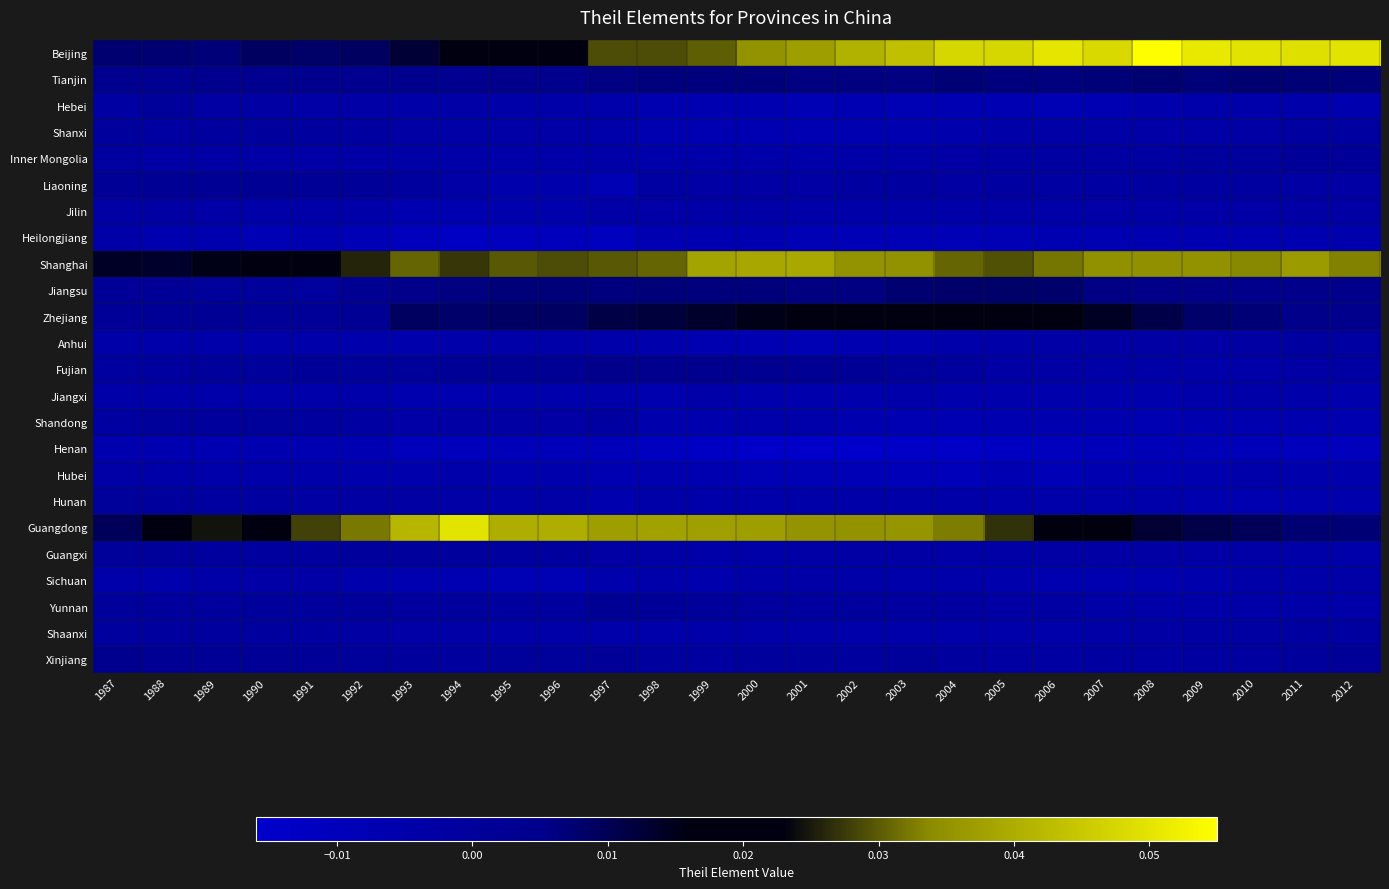

How many series are shown in this chart?

24